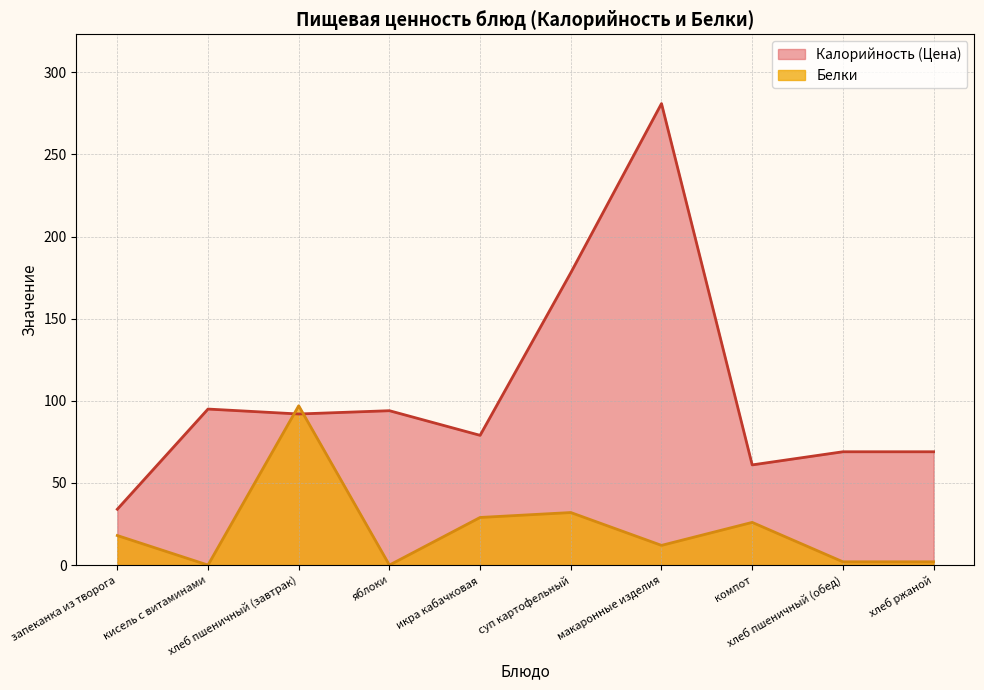

What are all the series names shown in the legend?

Калорийность (Цена), Белки